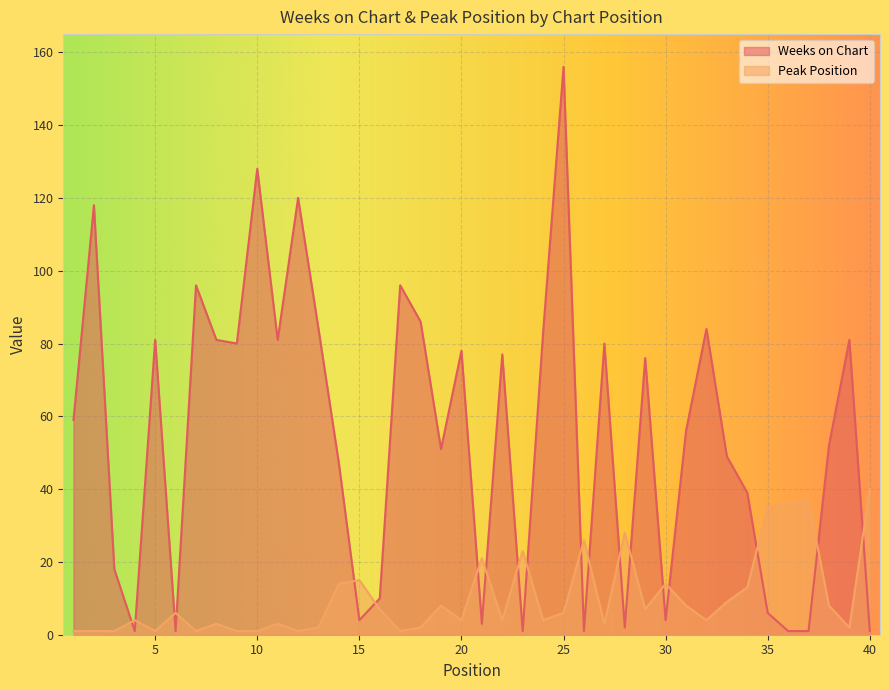

What are all the series names shown in the legend?

Weeks on Chart, Peak Position